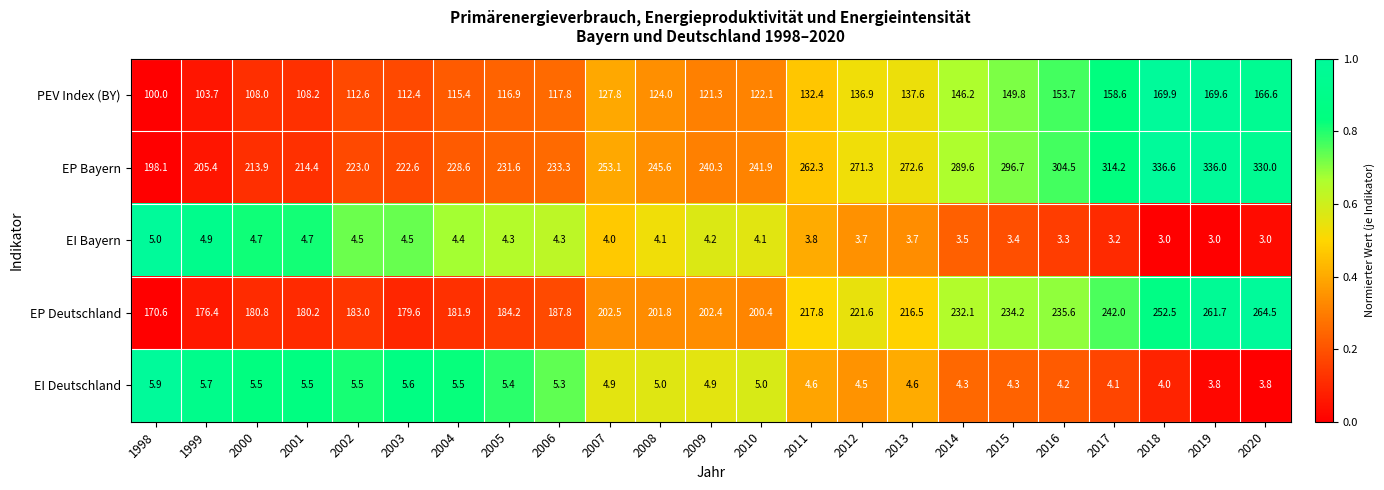

At how many categories does at least one series exceed 31?

23